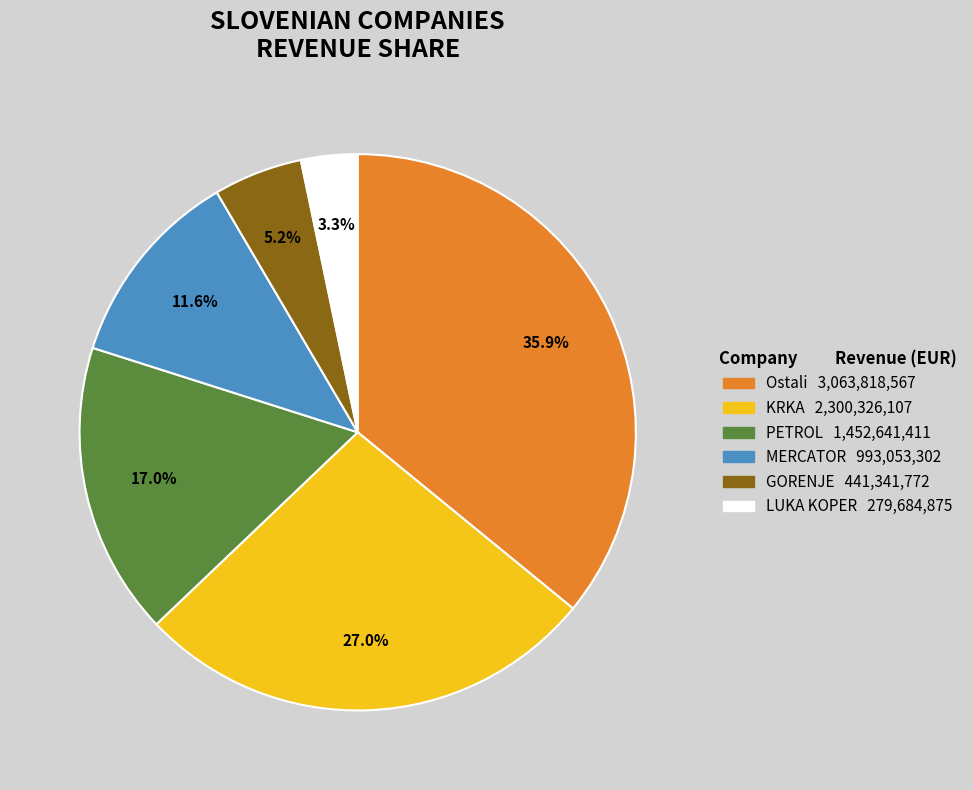

Does Ostali represent more than half of the total?

No